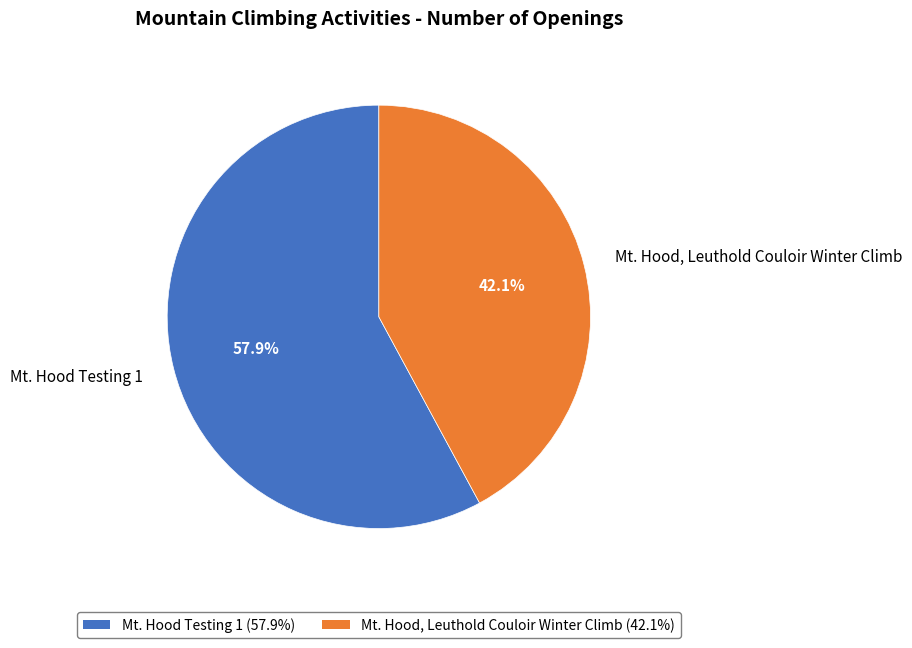

Which slice is the largest?

Mt. Hood Testing 1